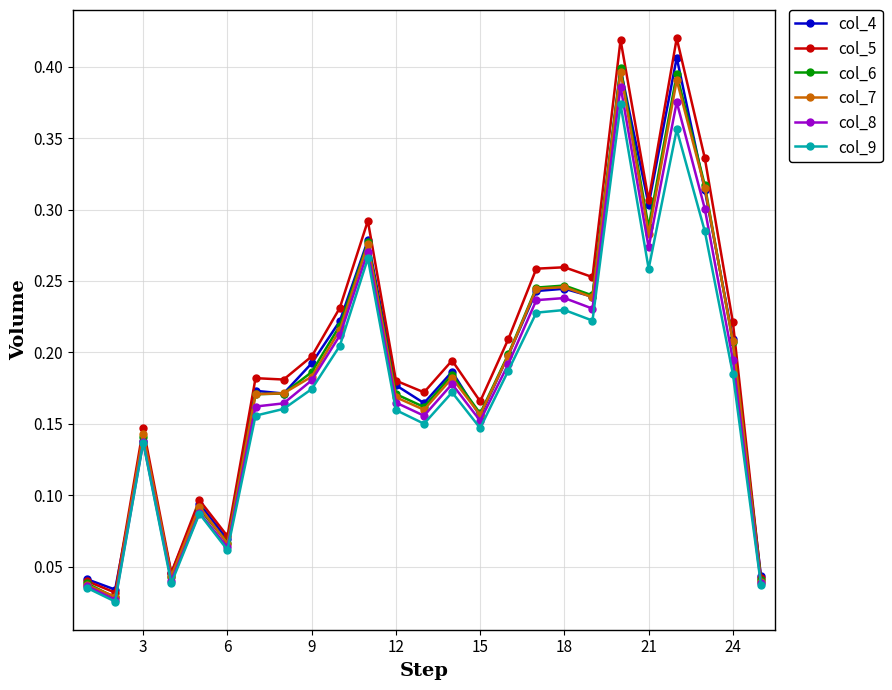

At how many categories does at least one series exceed 0?

25